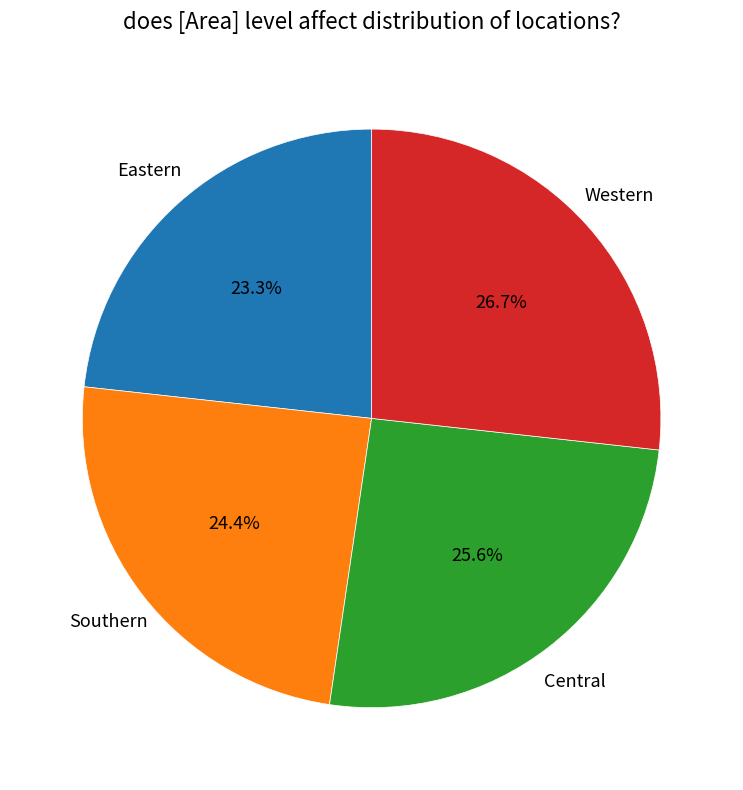

Which slice is the largest?

Western